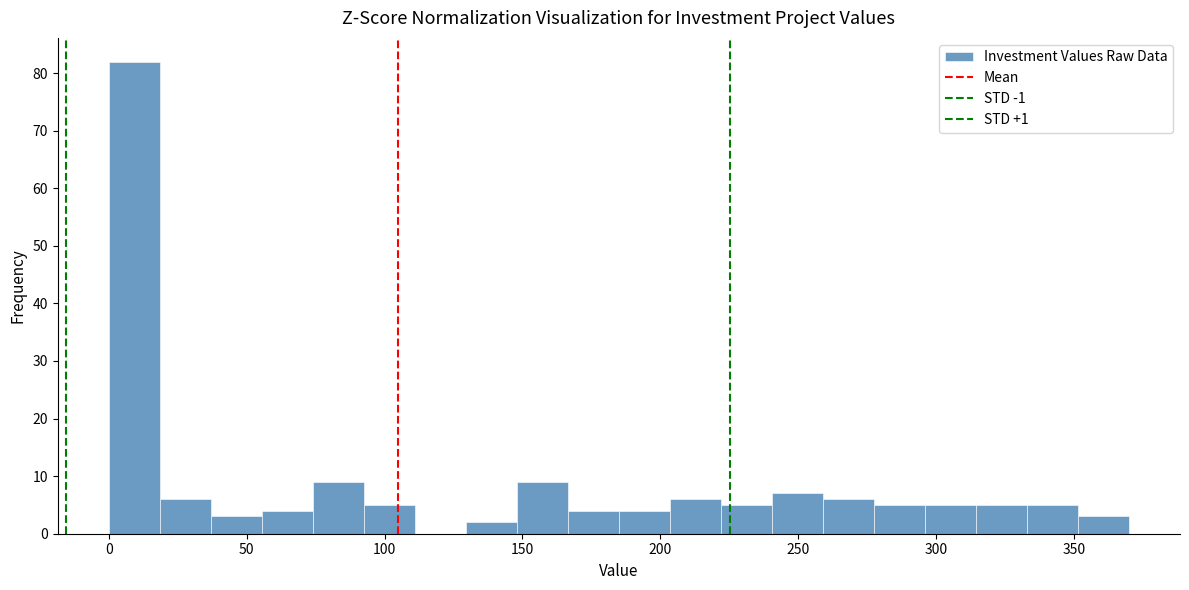

Around what value on the x-axis is the tallest bar? Give the approximate position of its centre, as read against the axis.

10